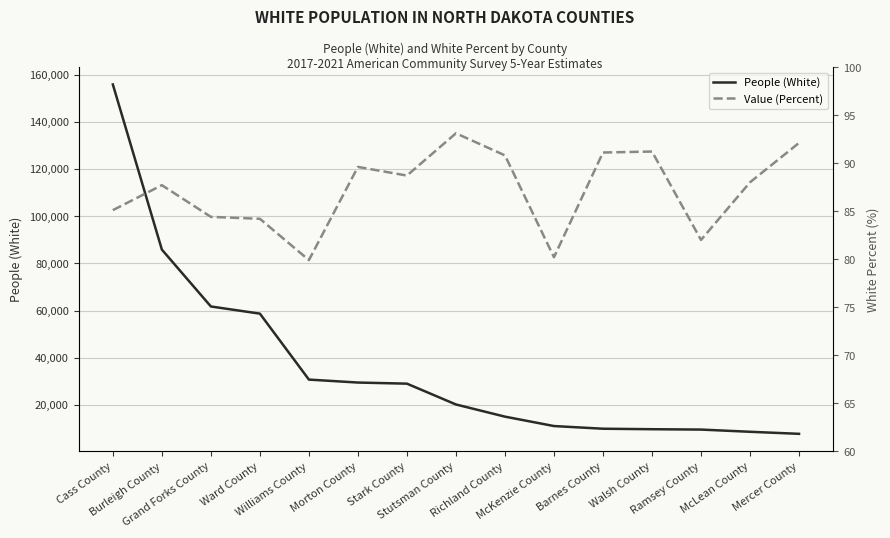

What is the sum of all People (White) values?

542992